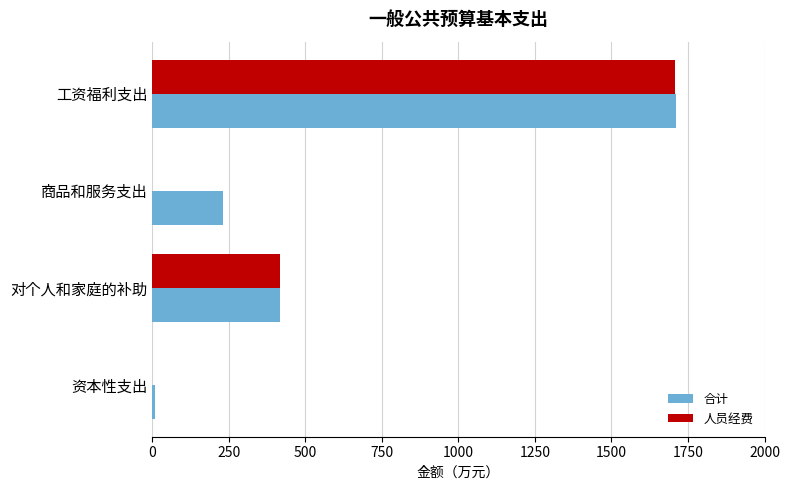

What is the sum of all 合计 values?

2370.9